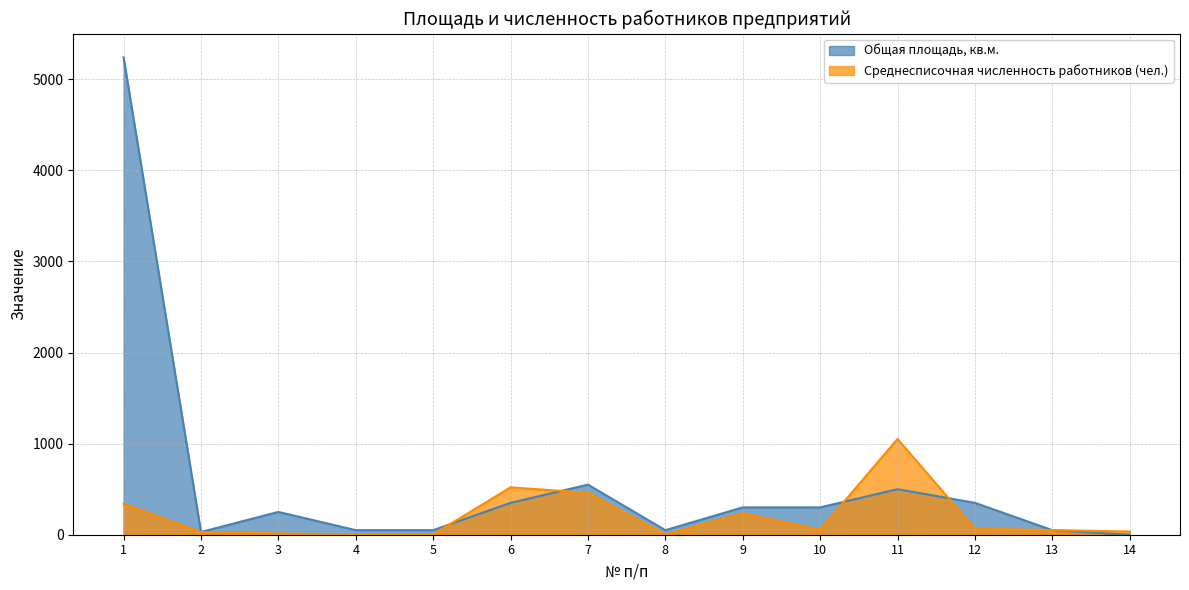

How many values in the Общая площадь, кв.м. series exceed 300?

5